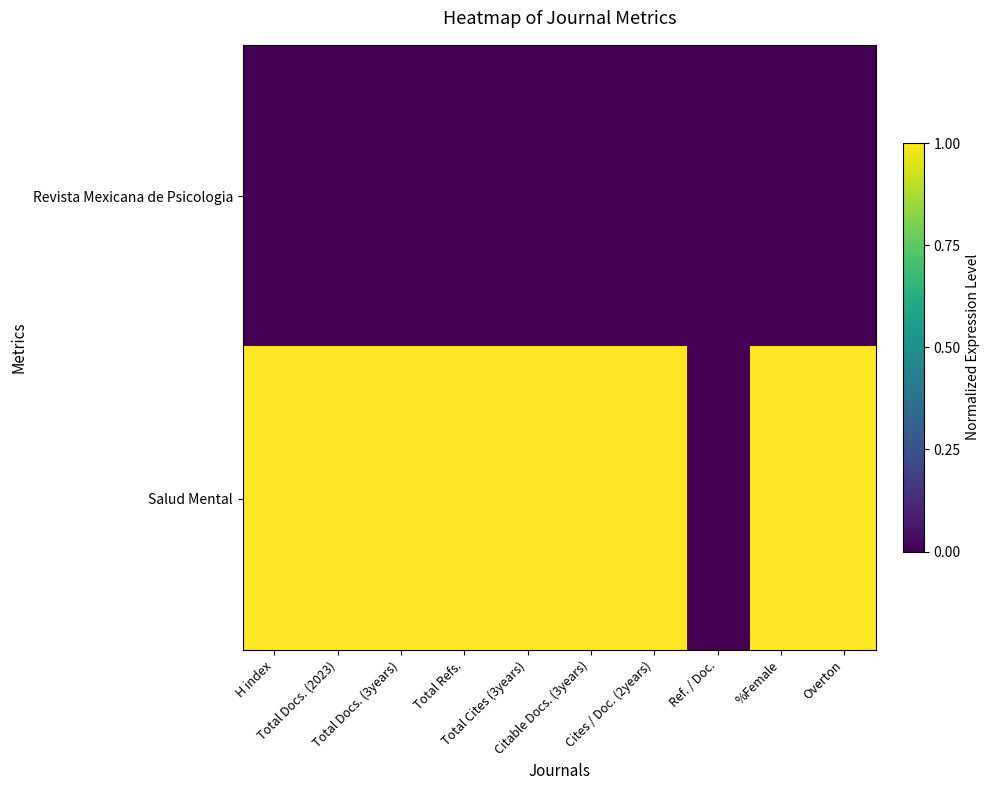

Rank the series at Ref. / Doc. from lowest to highest value.

Revista Mexicana de Psicologia, Salud Mental